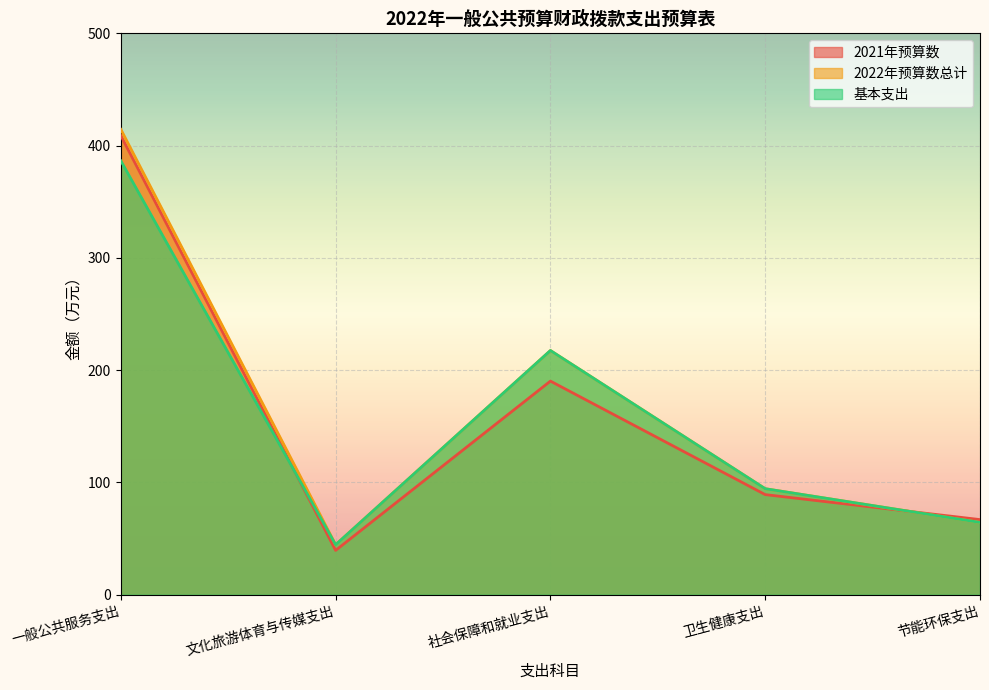

What is the sum of the 2022年预算数总计 values at 卫生健康支出 and 社会保障和就业支出?

311.9